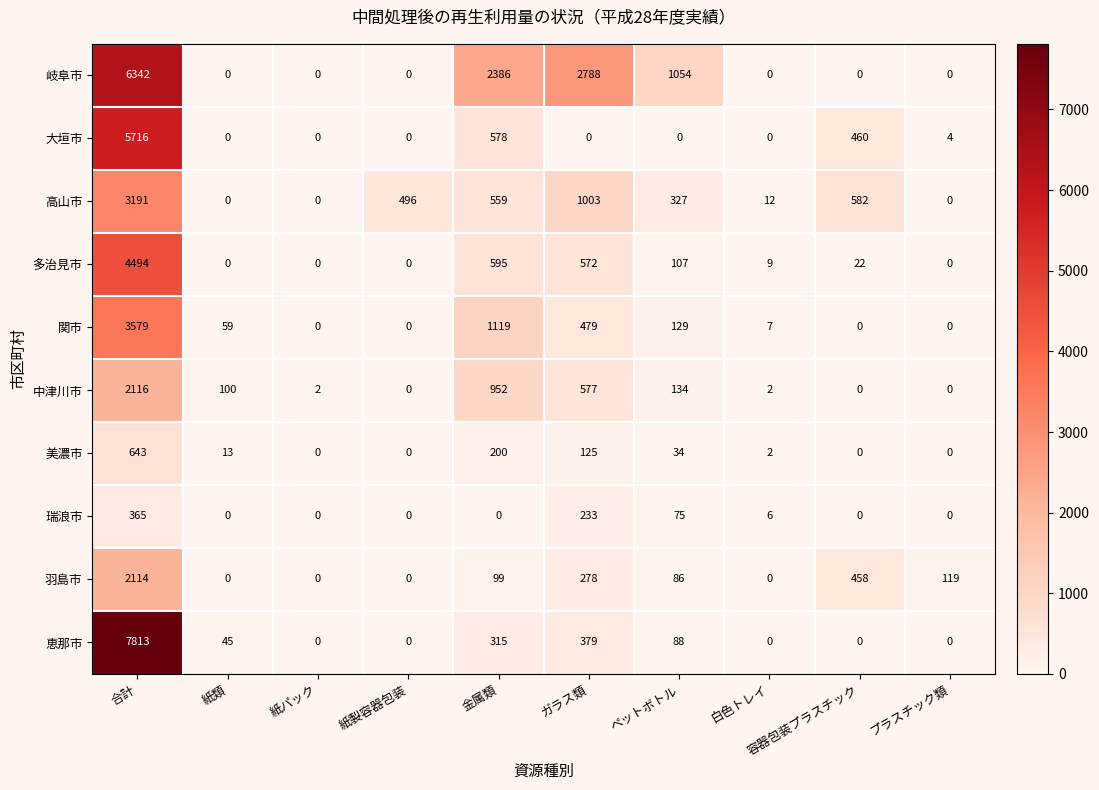

Where does the 関市 series first go above 59?

合計